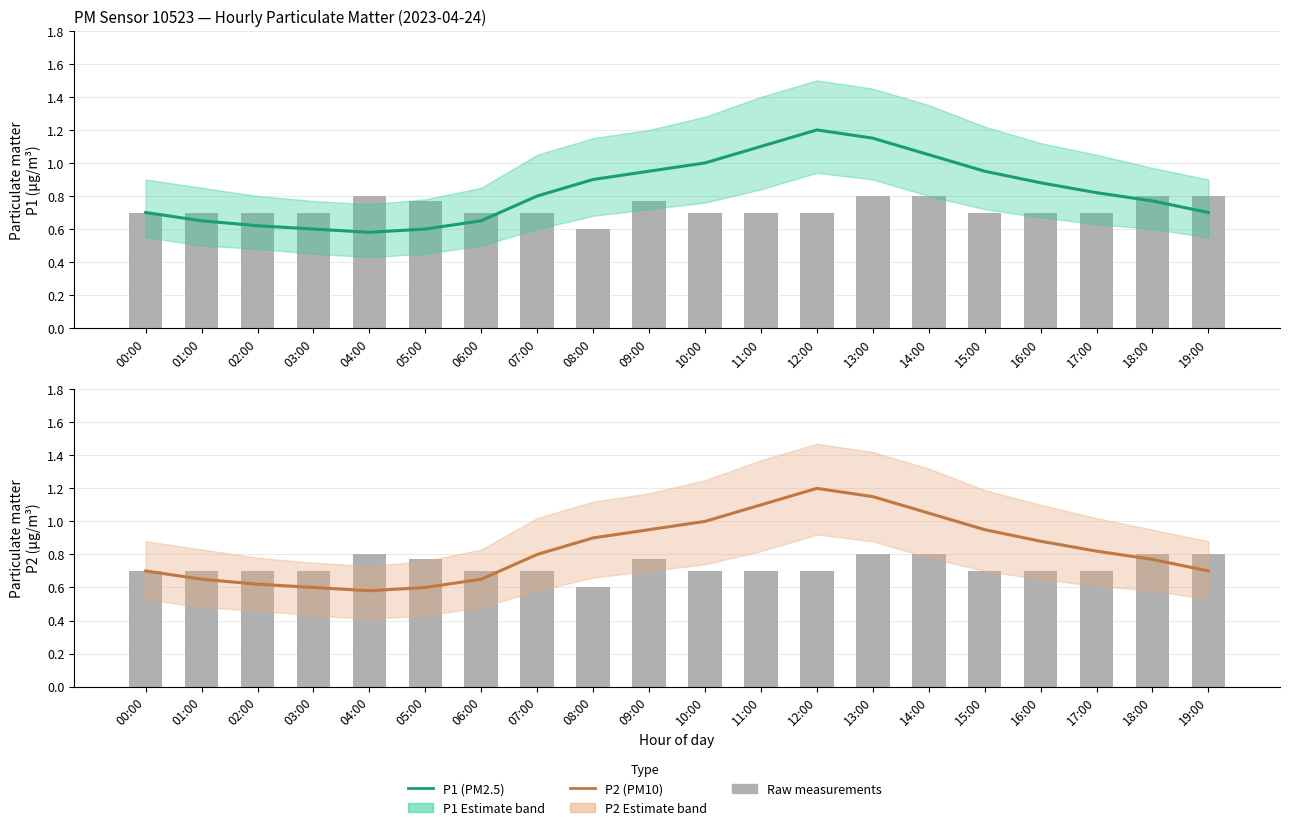

The P1 (PM2.5) series shows 1.5 at 13:00. True or false?

False